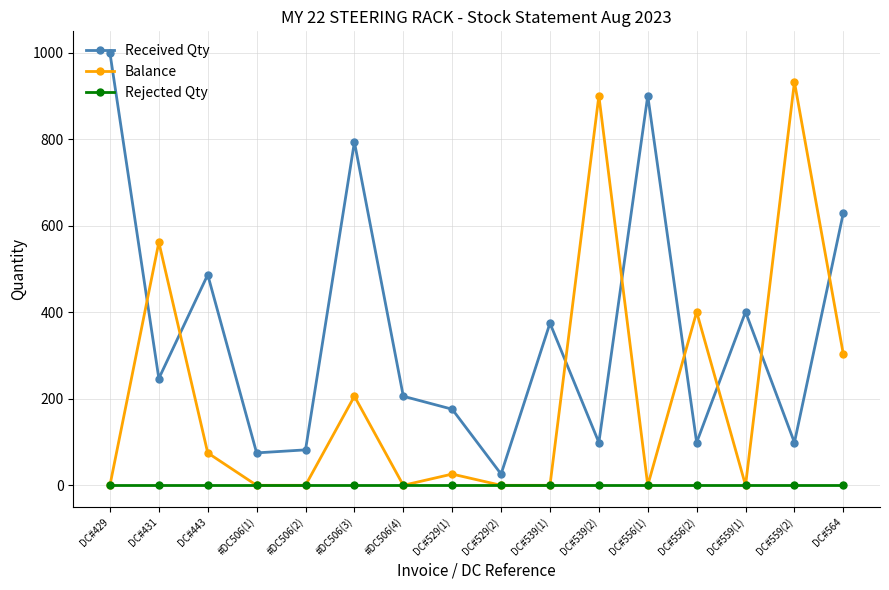

Does the chart have visible grid lines?

Yes